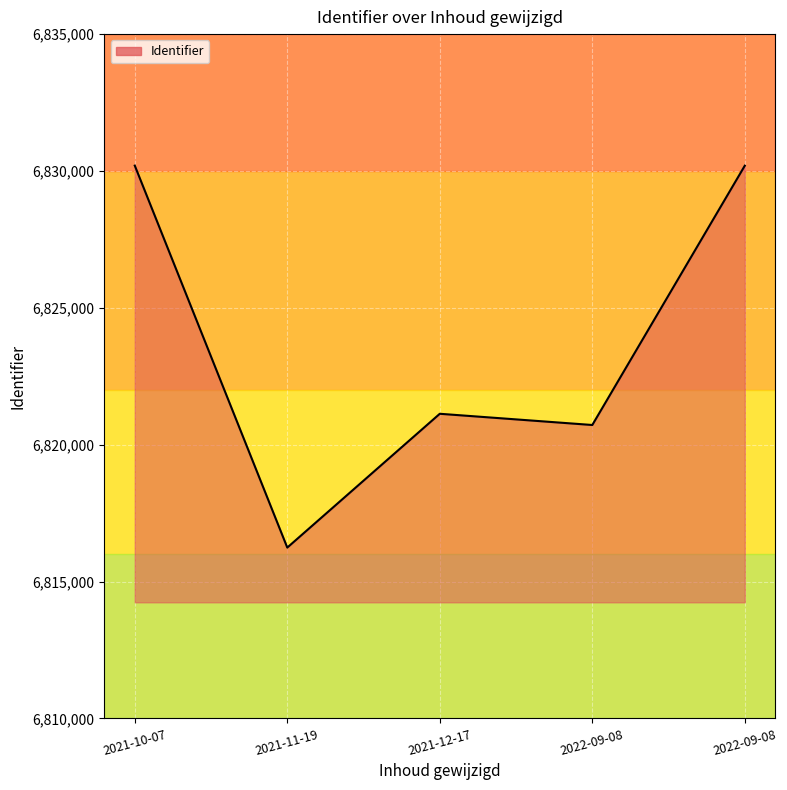

What is the label of the 2nd point from the left?

2021-11-19